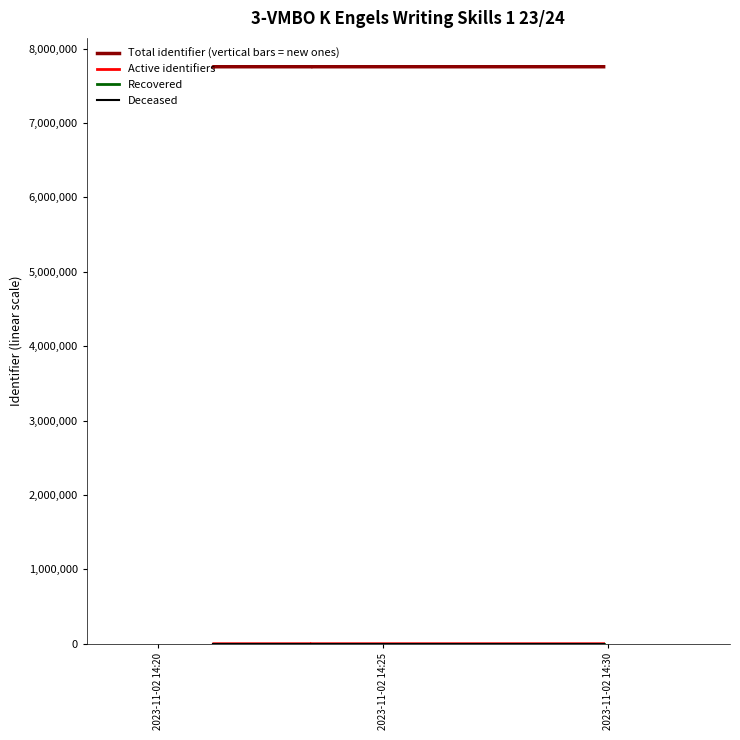

What are all the series names shown in the legend?

Total identifier (vertical bars = new ones), Active identifiers, Recovered, Deceased